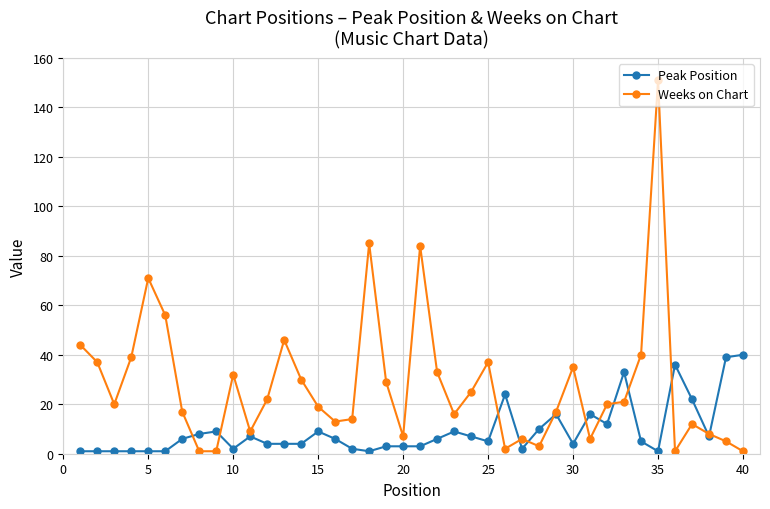

List the series in order of their overall mean, lowest first.

Peak Position, Weeks on Chart